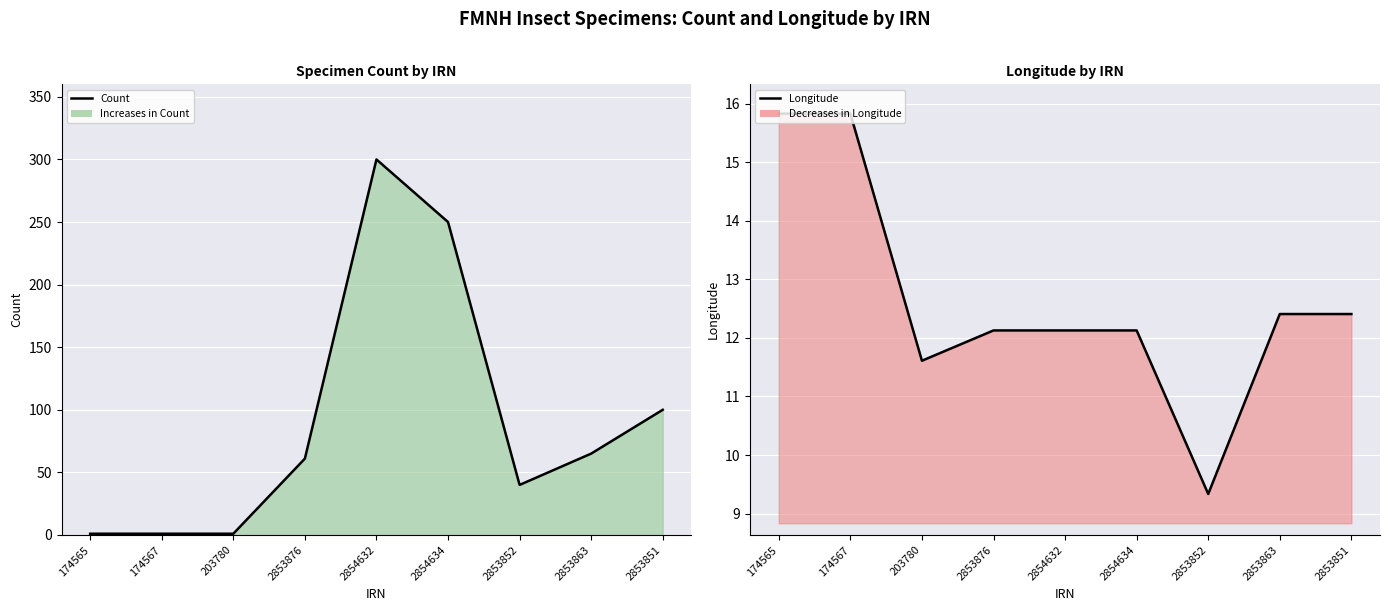

What is the value of the Count (line) point at the 4th from the left?

61.0